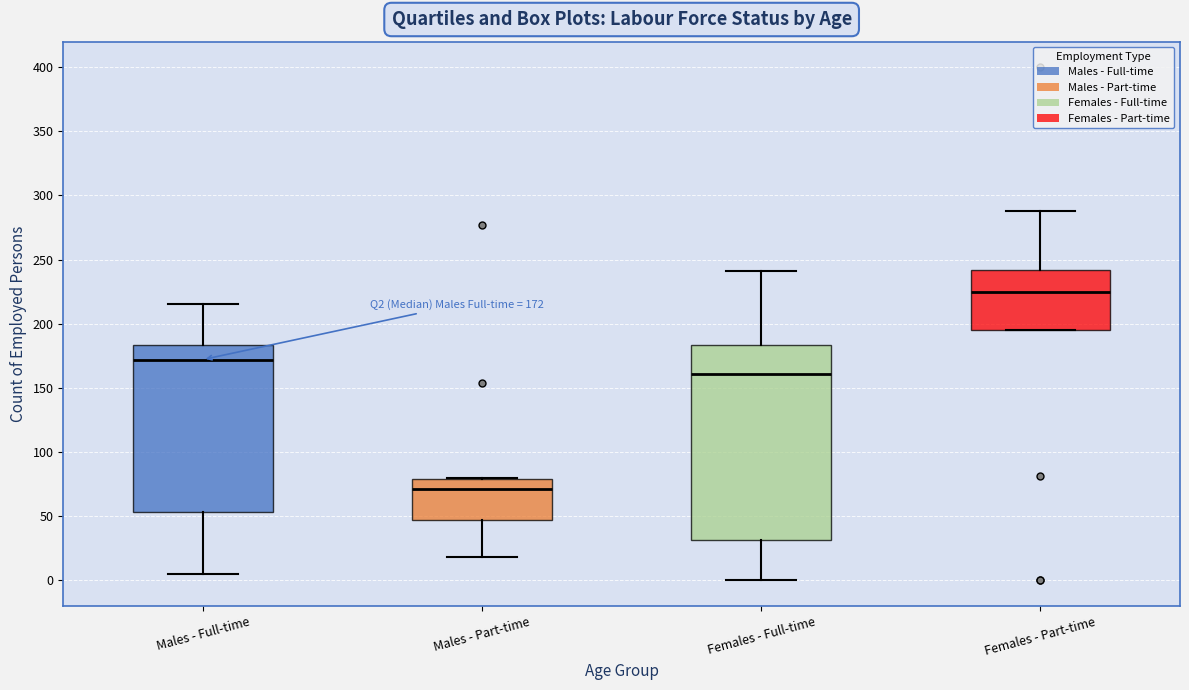

Which box has the highest median line?

Females - Part-time